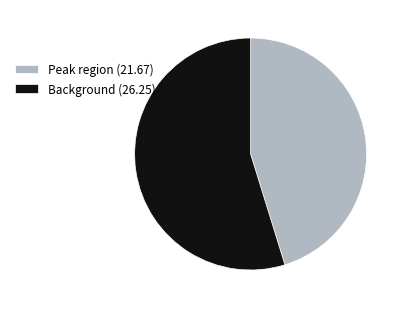

What is the ratio of the value at Peak region (21.67) to the value at Background (26.25)?

0.8